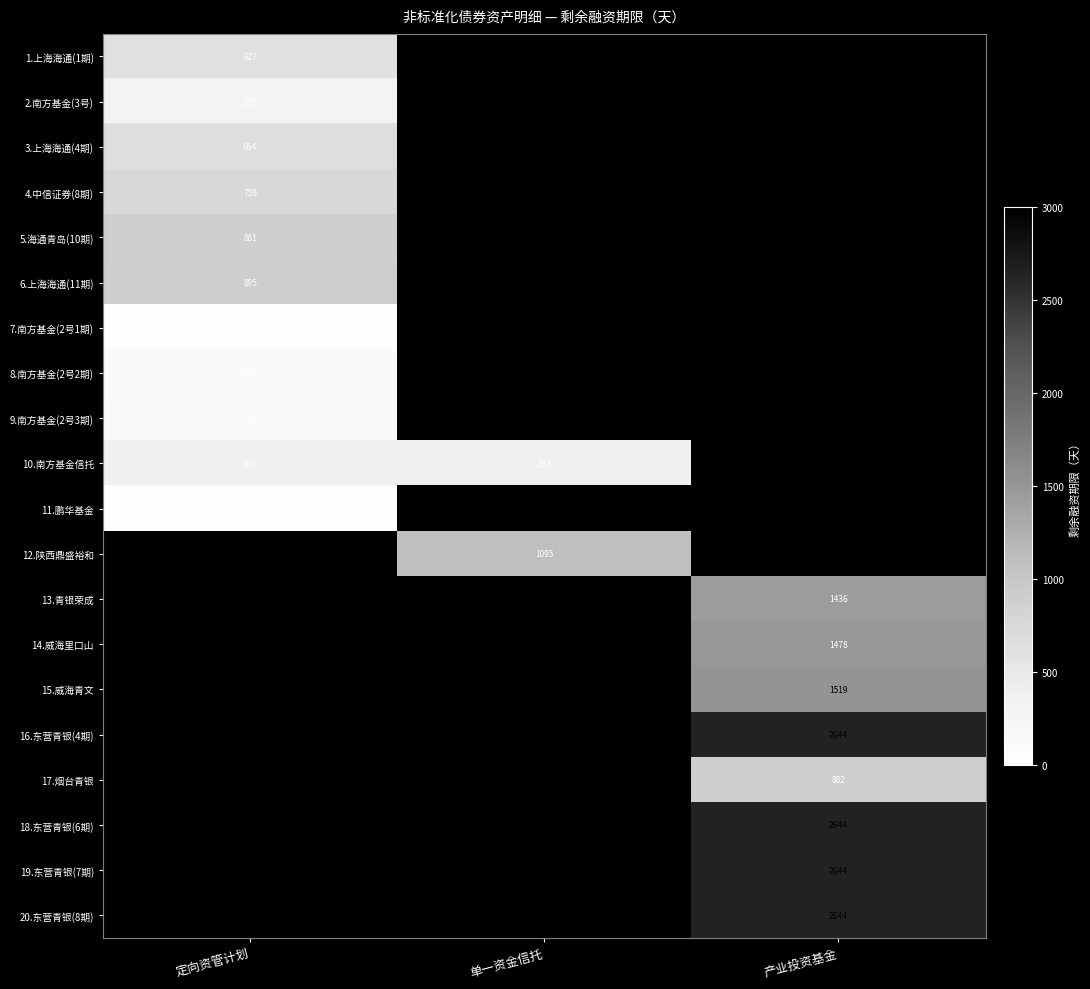

True or false: 18.东营青银(6期) has a value of 2644 at 产业投资基金.

True